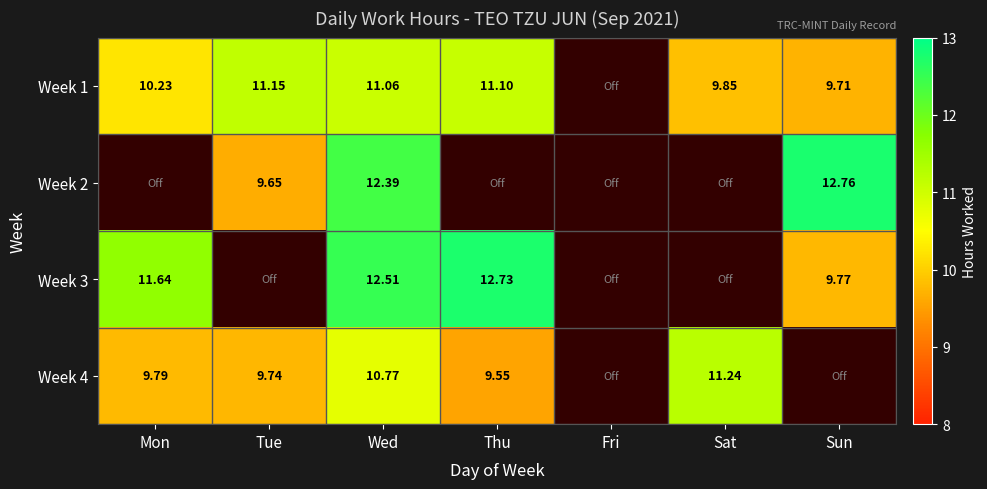

The Week 4 series shows 9.8 at Mon. True or false?

True